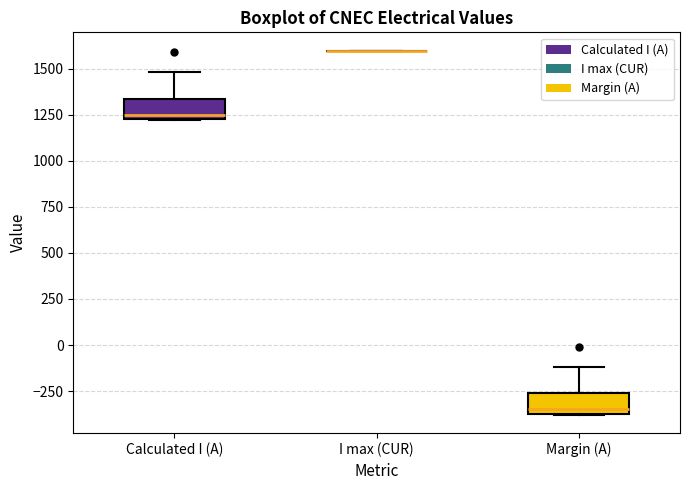

Reading left to right, read every box against the y-axis: the position of its median line, the range the box covers, and the ends of its whiskers. The values are not printed on the chart, so give them approximately, as read against the axis.

Calculated I (A): median 1250 (just above the box's lower edge), box 1250 to 1350, whiskers 1200 to 1500
I max (CUR): box collapsed to a line at 1600, whiskers 1600 to 1600
Margin (A): median -350 (just above the box's lower edge), box -350 to -250, whiskers -400 to -100